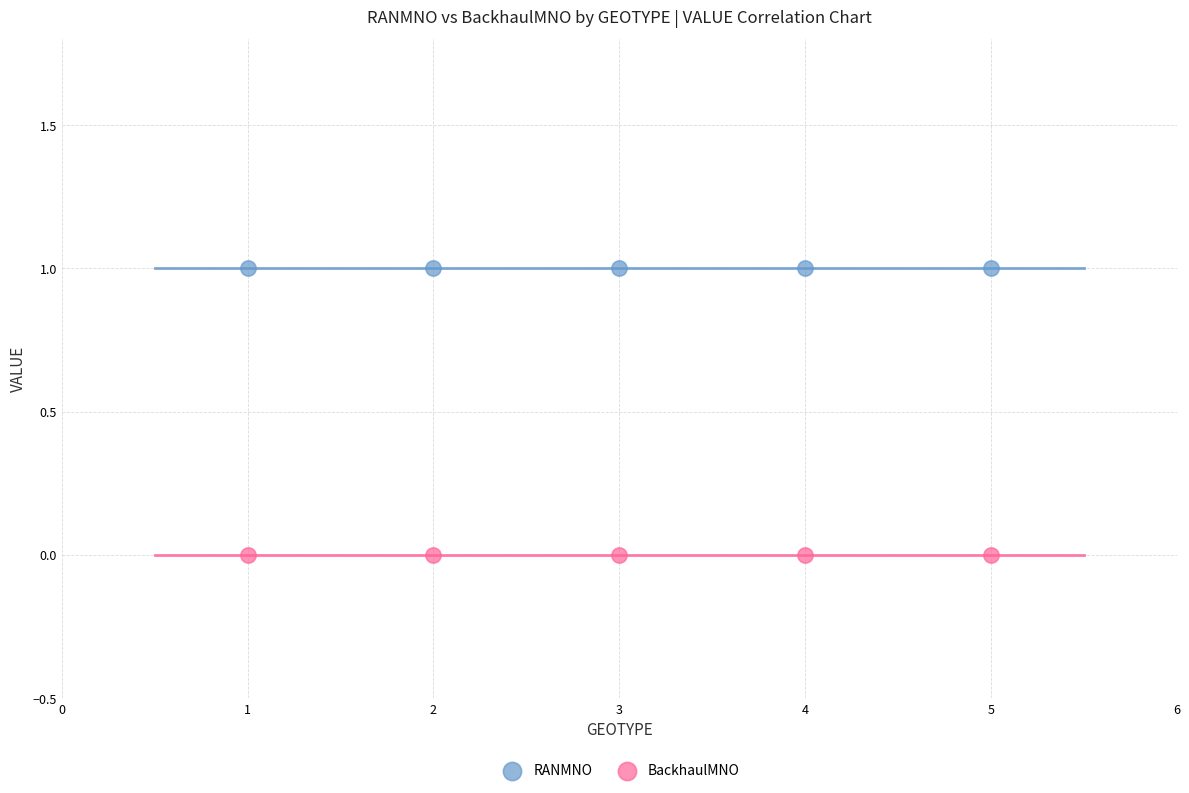

Which series contains the highest Y value?

RANMNO